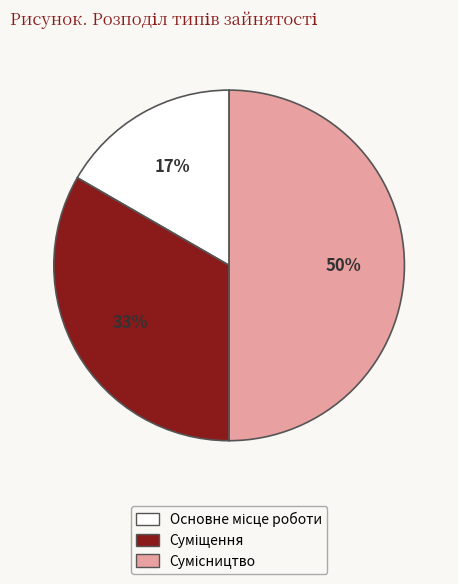

To the nearest percent, what is the average slice percentage?

33%